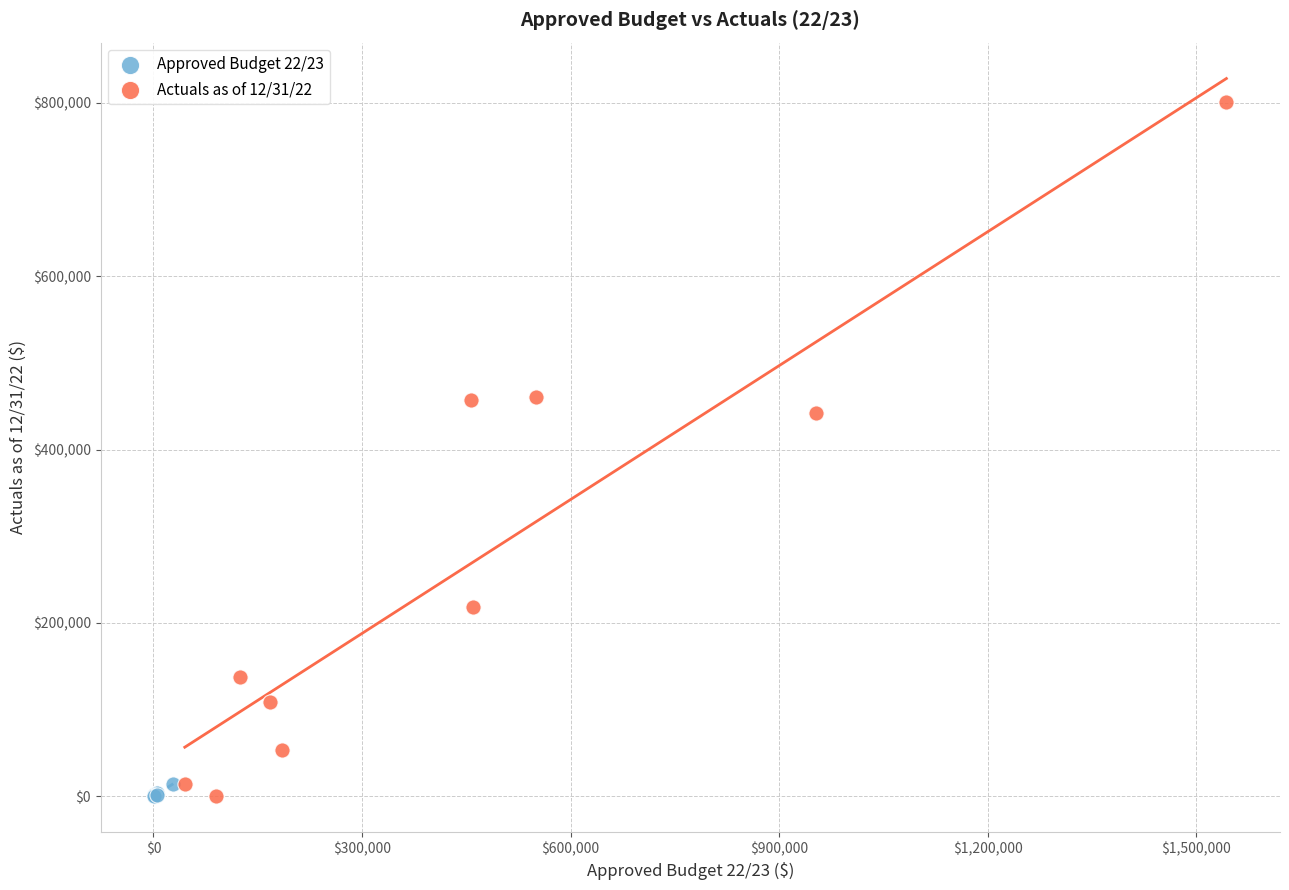

Which series reaches the maximum Y coordinate?

Actuals as of 12/31/22